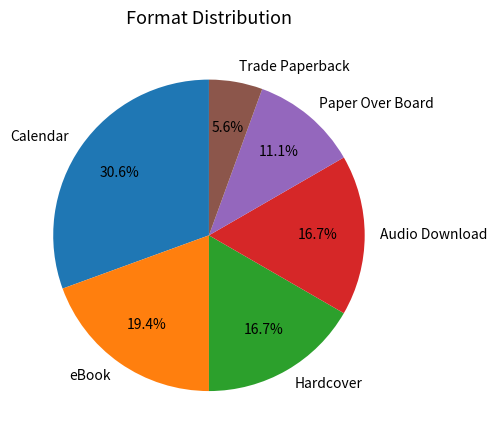

Which category has the biggest portion of the pie?

Calendar